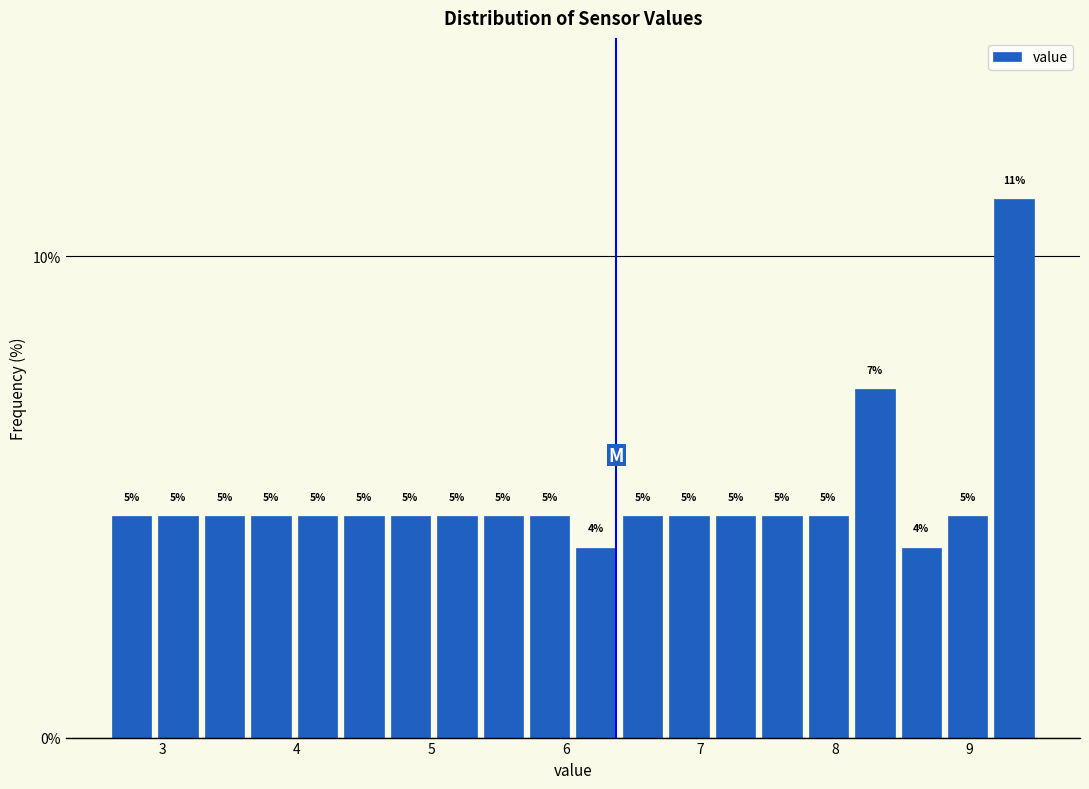

Read against the x-axis, roughly where is the centre of the tallest bar?

9.3